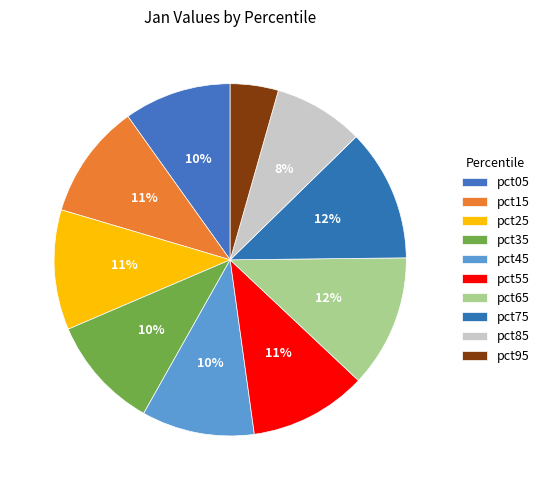

What percentage do pct35 and pct95 together represent?

14.8%